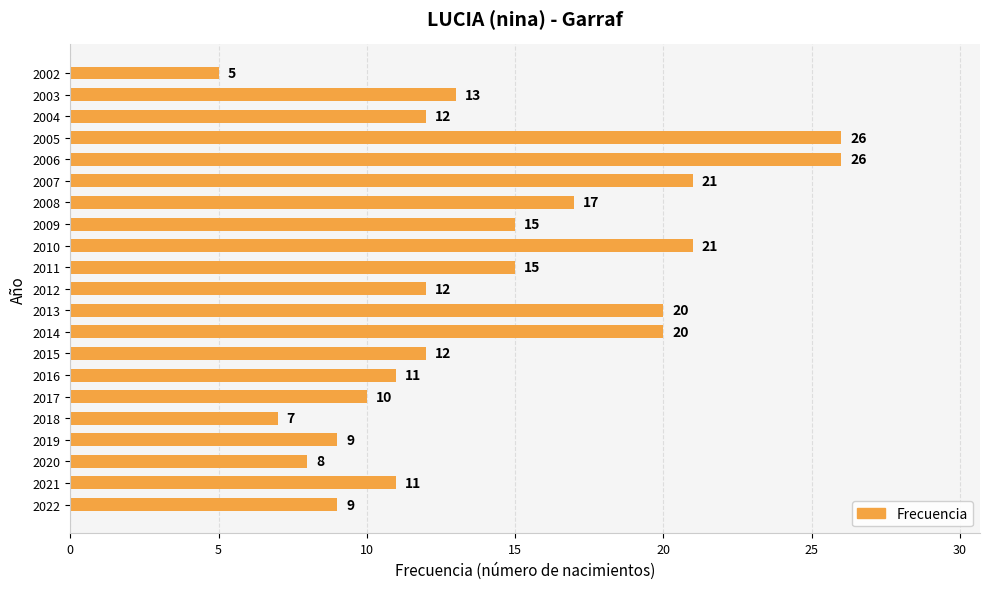

What is the approximate value at 2019?

9